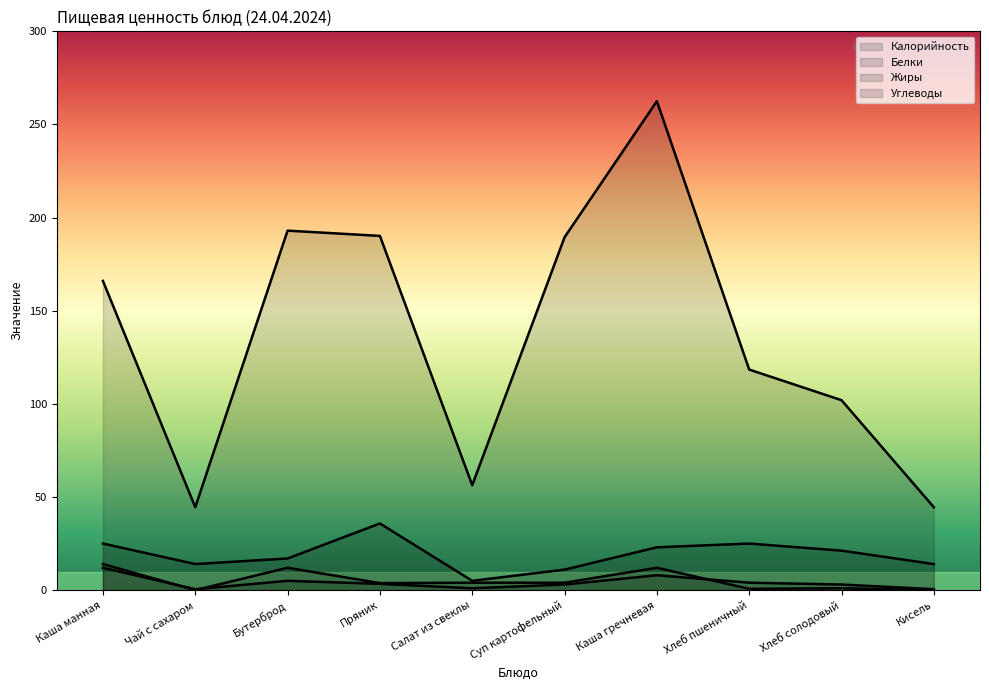

True or false: Жиры has more than 2 points higher than both neighbors.

True